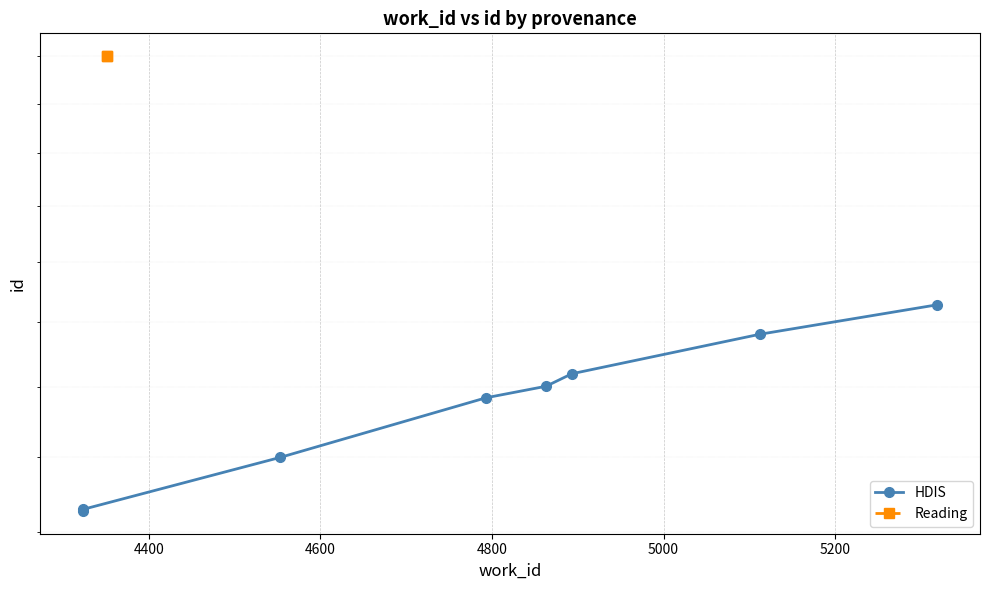

True or false: the data shows 4885 at 5000.

False